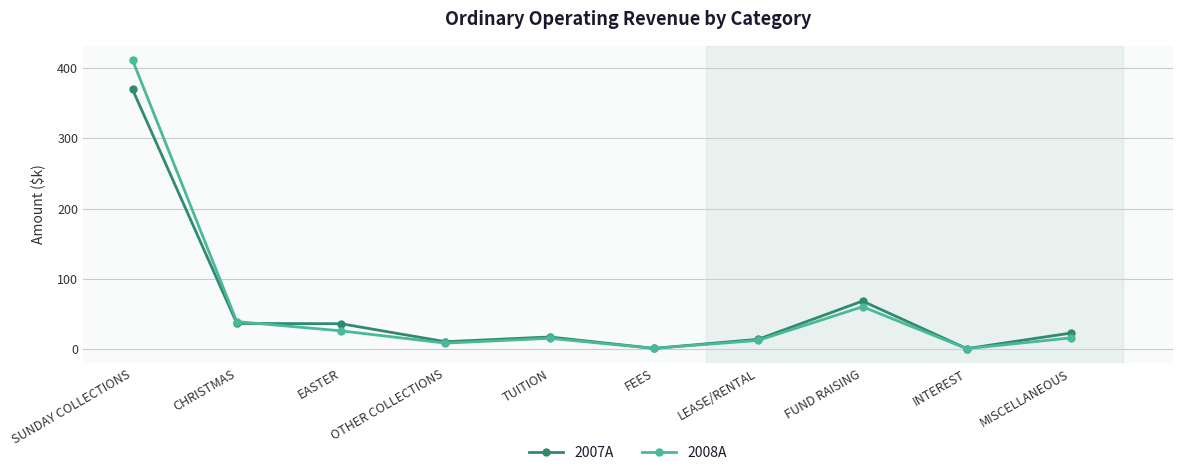

What position from the right is OTHER COLLECTIONS?

7